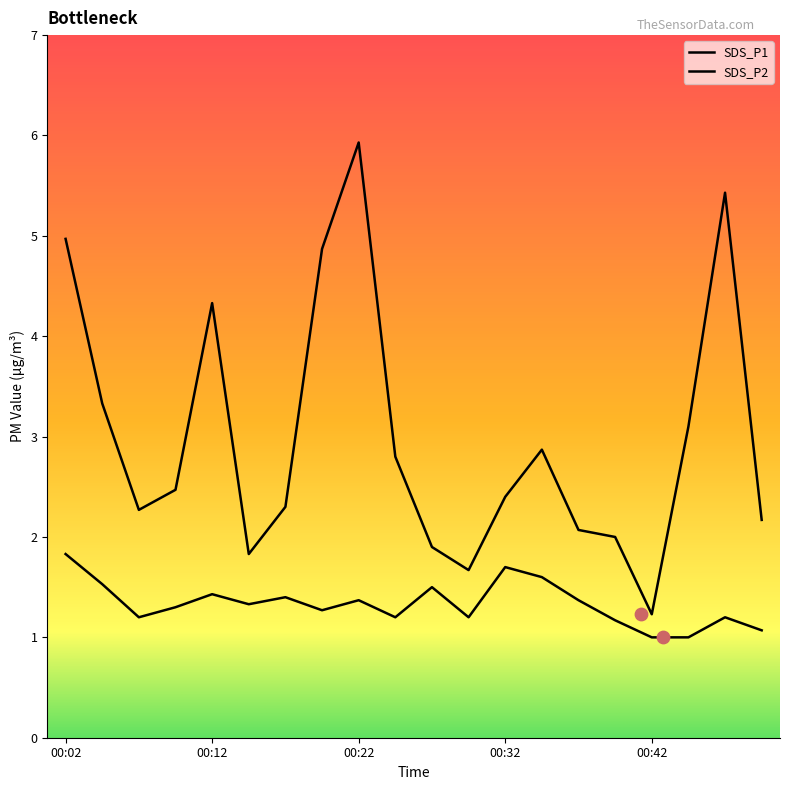

What are all the series names shown in the legend?

SDS_P1, SDS_P2